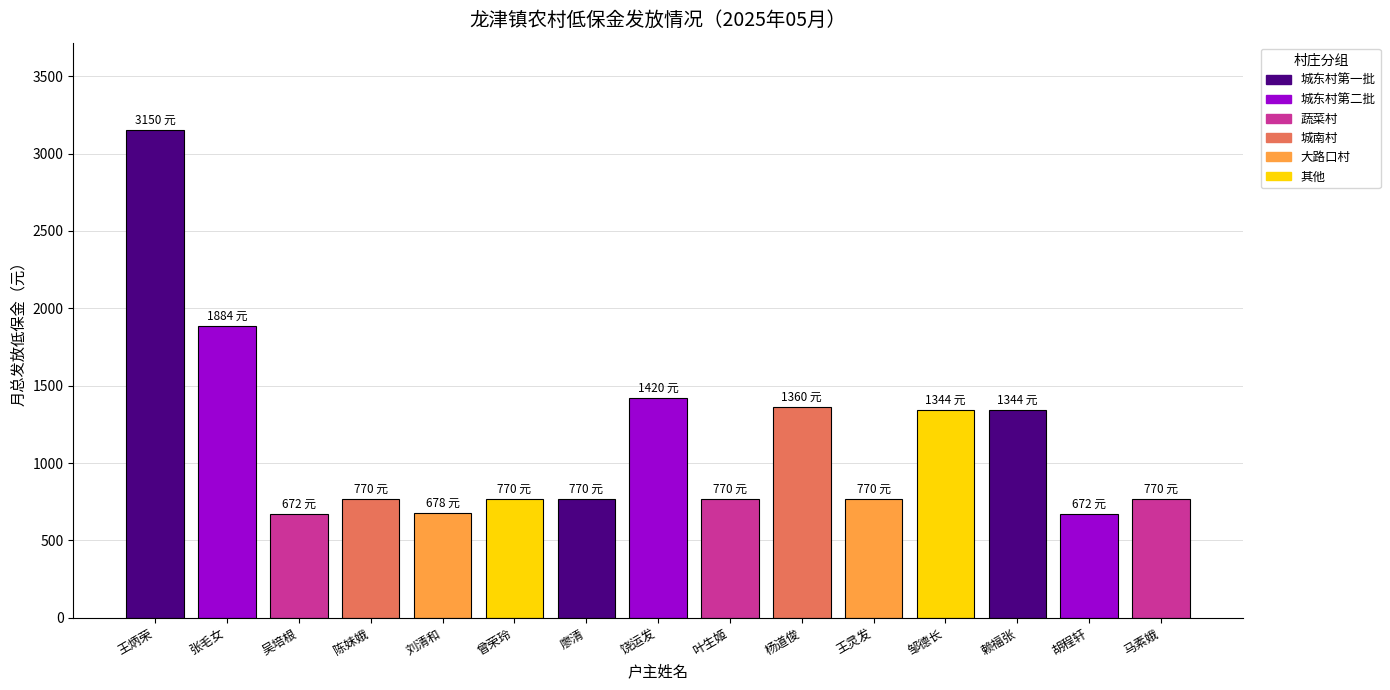

What is the sum of all values?

17144